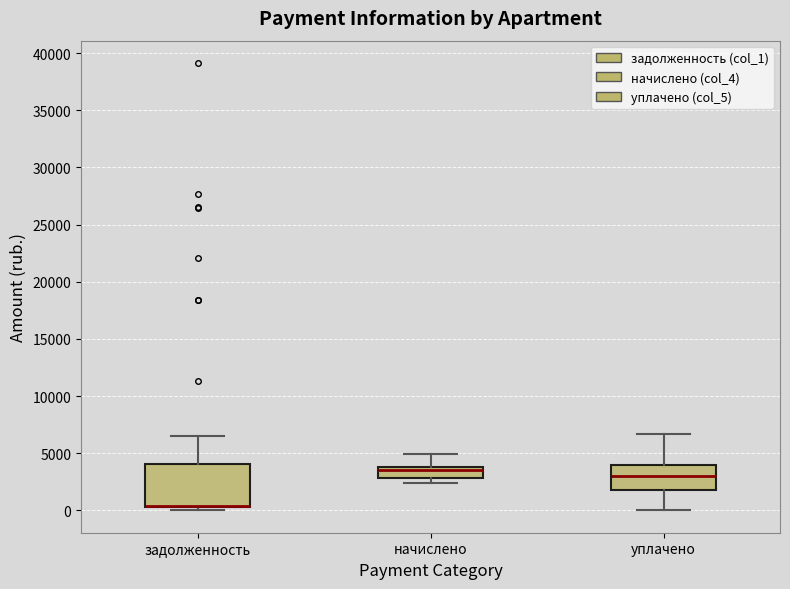

Reading left to right, read every box against the y-axis: the position of its median line, the range the box covers, and the ends of its whiskers. The values are not printed on the chart, so give them approximately, as read against the axis.

задолженность: median 500 (drawn on the box's lower edge), box 500 to 4000, whiskers 0 to 6500
начислено: median 3500, box 3000 to 4000, whiskers 2500 to 5000
уплачено: median 3000, box 2000 to 4000, whiskers 0 to 6500